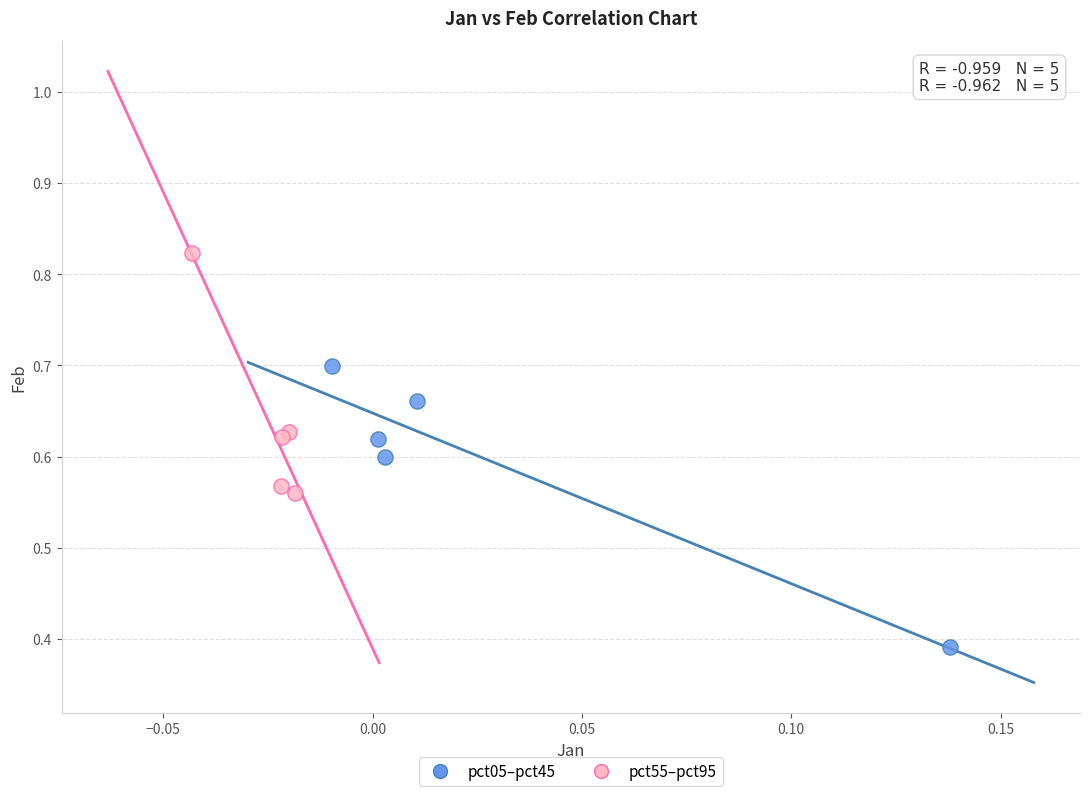

Which series has the widest spread of Y values?

pct05–pct45